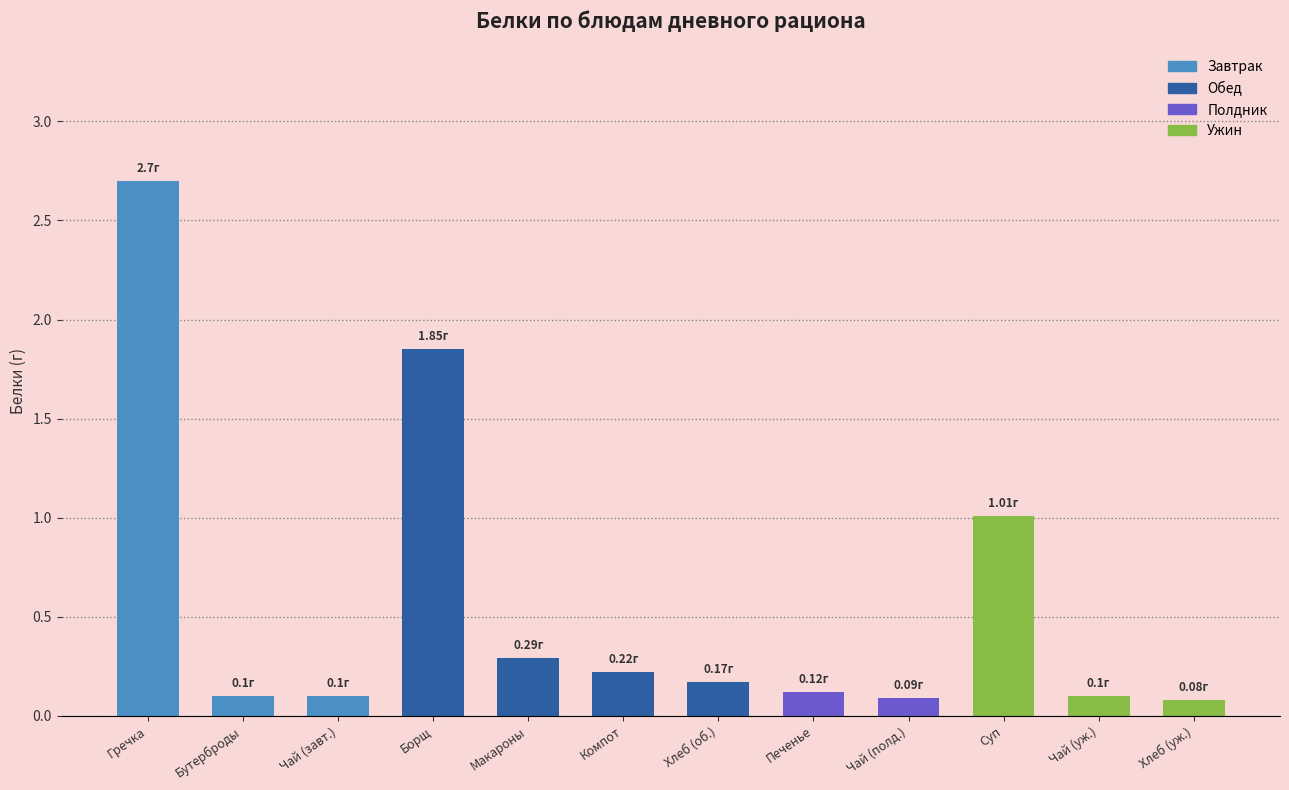

Does the chart contain any negative values?

No